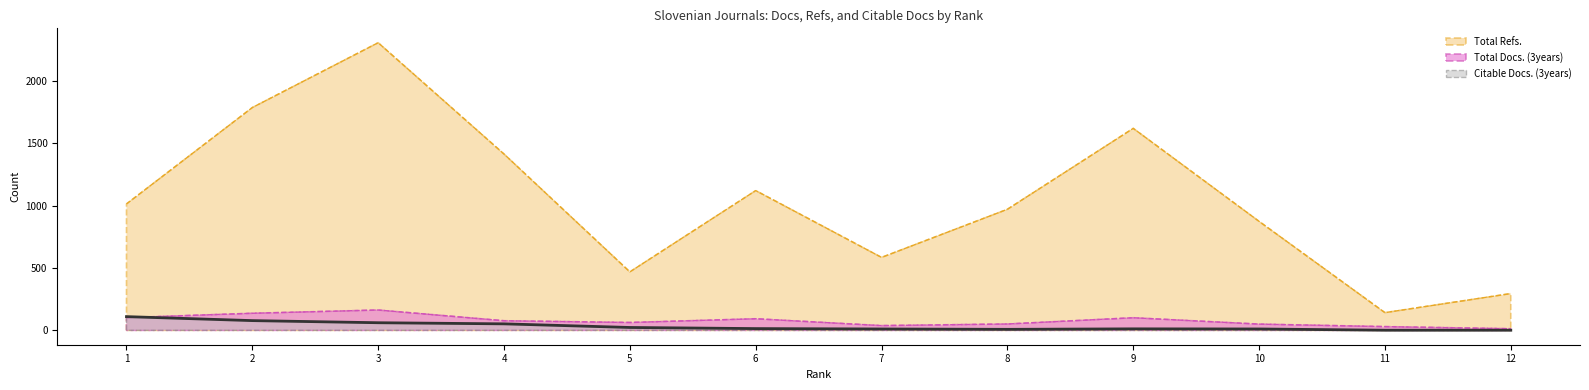

True or false: Total Docs. (3years) has a value of 63 at 5.

True